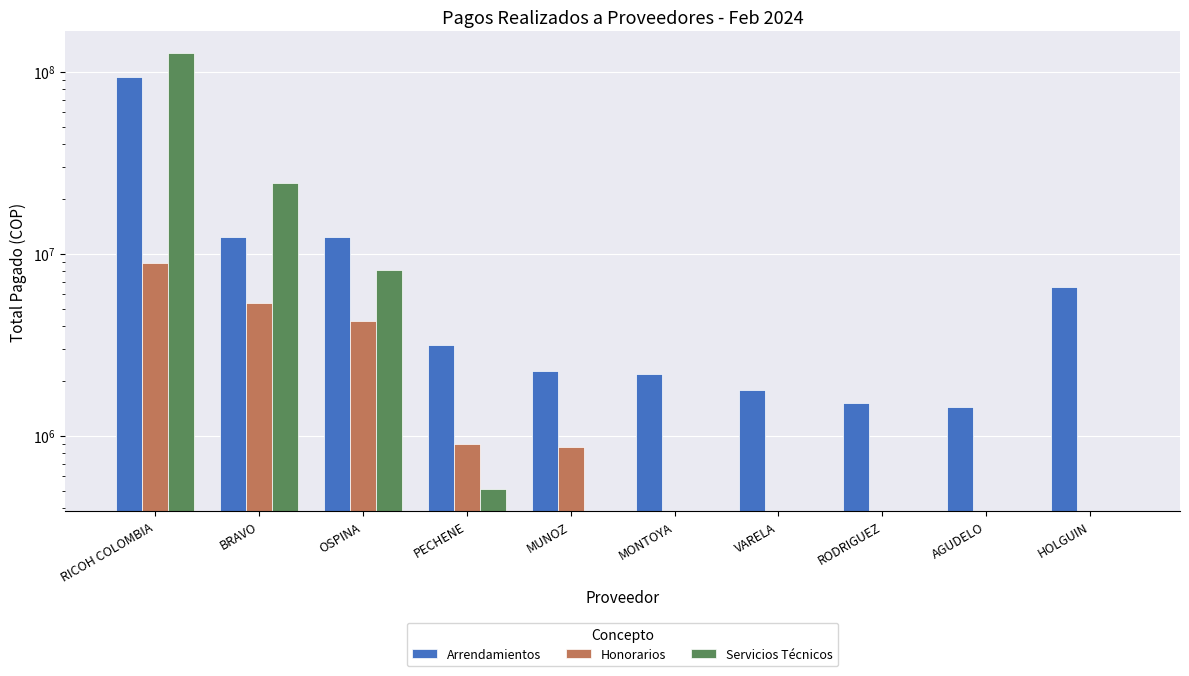

How many distinct data groups are displayed?

3